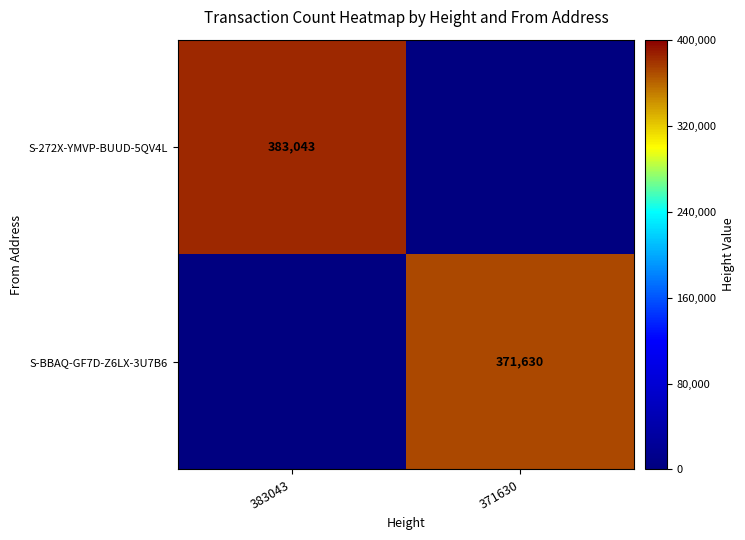

True or false: S-BBAQ-GF7D-Z6LX-3U7B6 has a value of 371630 at 371630.

True